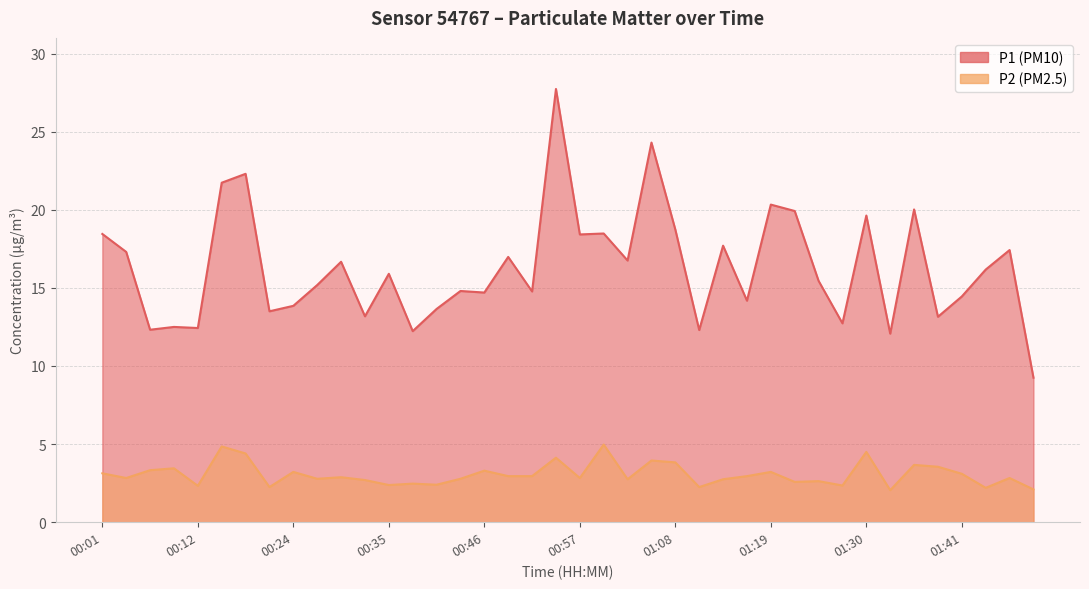

What is the difference between the second highest and second lowest values in the P2 series?

2.7